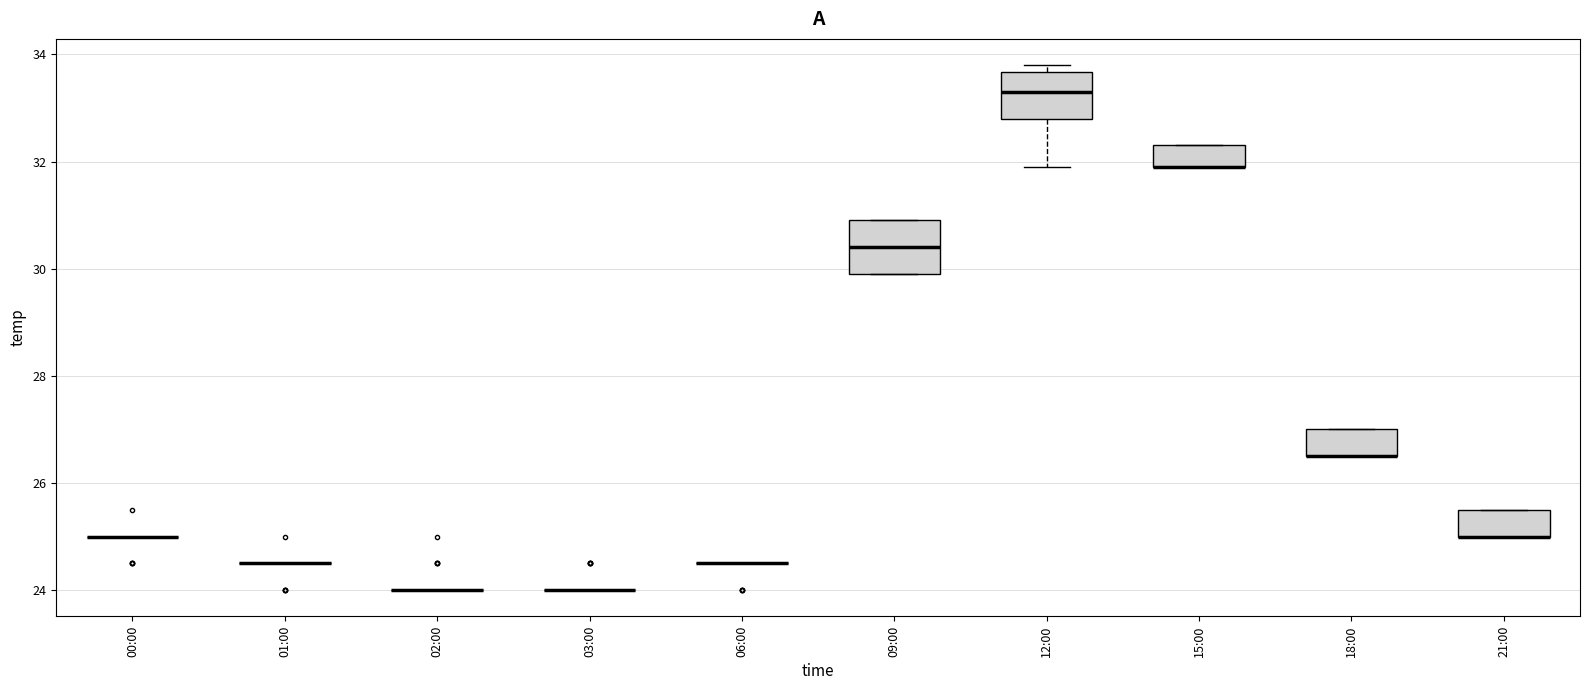

Reading left to right, read every box against the y-axis: the position of its median line, the range the box covers, and the ends of its whiskers. The values are not printed on the chart, so give them approximately, as read against the axis.

00:00: box collapsed to a line at 25.0, whiskers 25.0 to 25.0
01:00: box collapsed to a line at 24.6, whiskers 24.6 to 24.6
02:00: box collapsed to a line at 24.0, whiskers 24.0 to 24.0
03:00: box collapsed to a line at 24.0, whiskers 24.0 to 24.0
06:00: box collapsed to a line at 24.6, whiskers 24.6 to 24.6
09:00: median 30.4, box 30.0 to 31.0, whiskers 30.0 to 31.0
12:00: median 33.4, box 32.8 to 33.6, whiskers 32.0 to 33.8
15:00: median 32.0 (drawn on the box's lower edge), box 32.0 to 32.4, whiskers 32.0 to 32.4
18:00: median 26.6 (drawn on the box's lower edge), box 26.6 to 27.0, whiskers 26.6 to 27.0
21:00: median 25.0 (drawn on the box's lower edge), box 25.0 to 25.6, whiskers 25.0 to 25.6